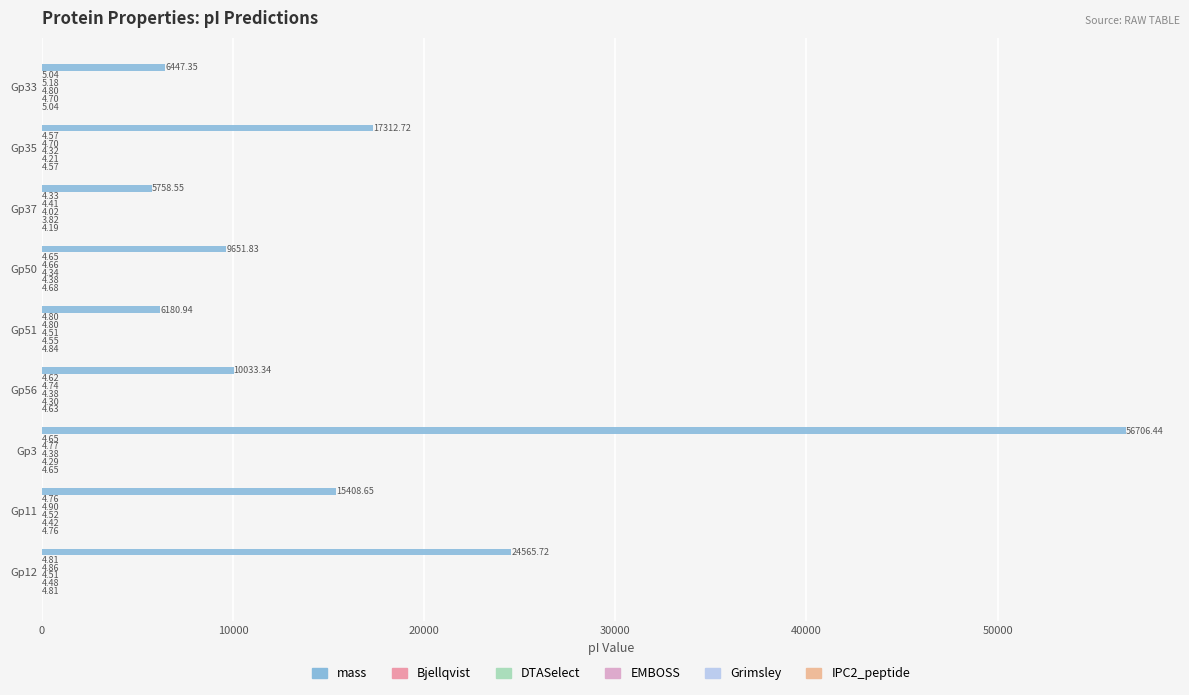

At which category is the sum across all series the highest?

Gp3